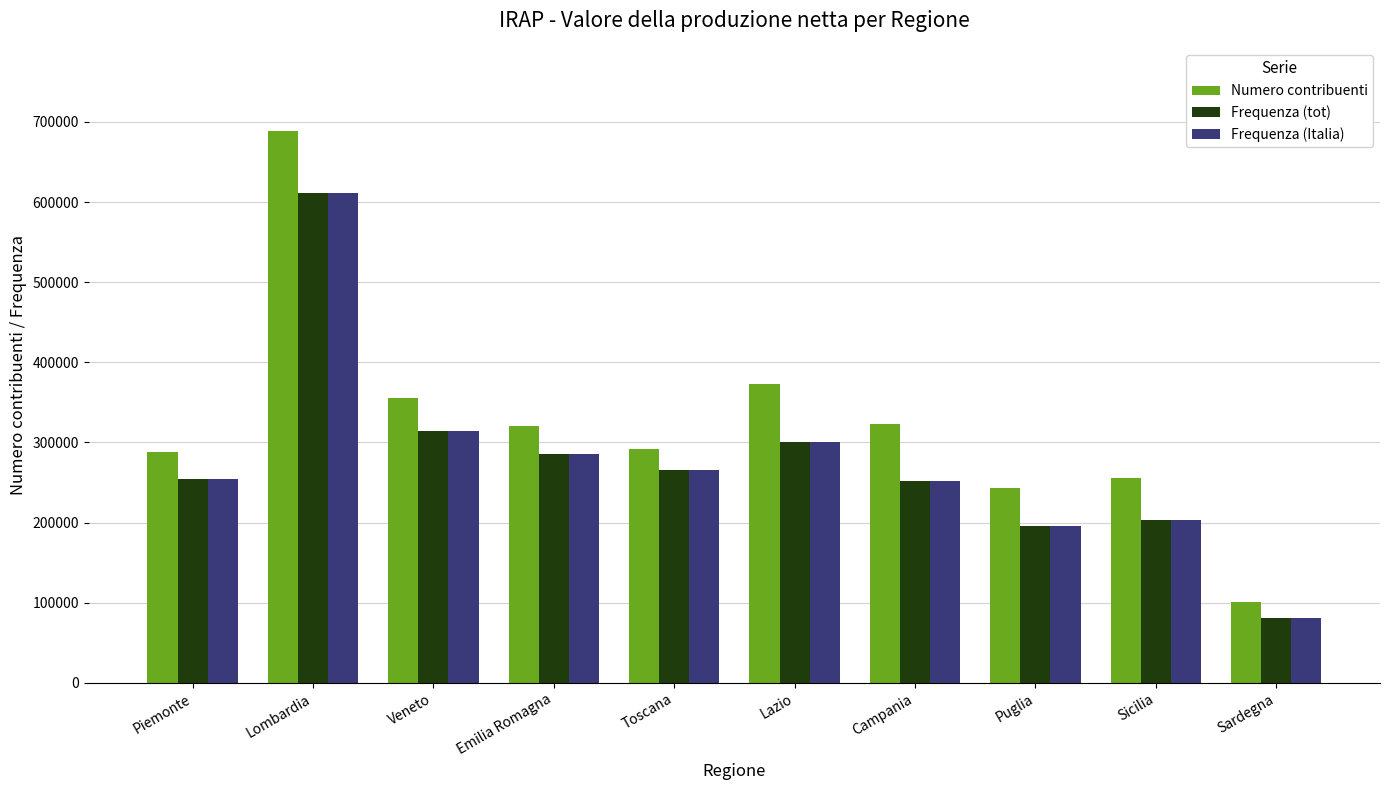

Which series has the largest range (max minus min)?

Numero contribuenti